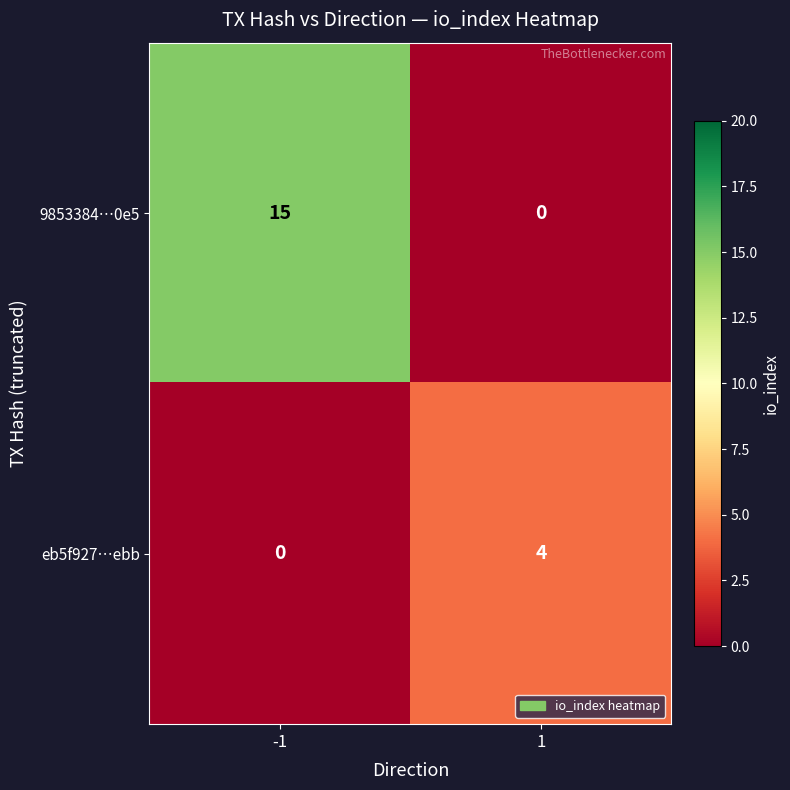

What is the sum of all eb5f927…ebb values?

4